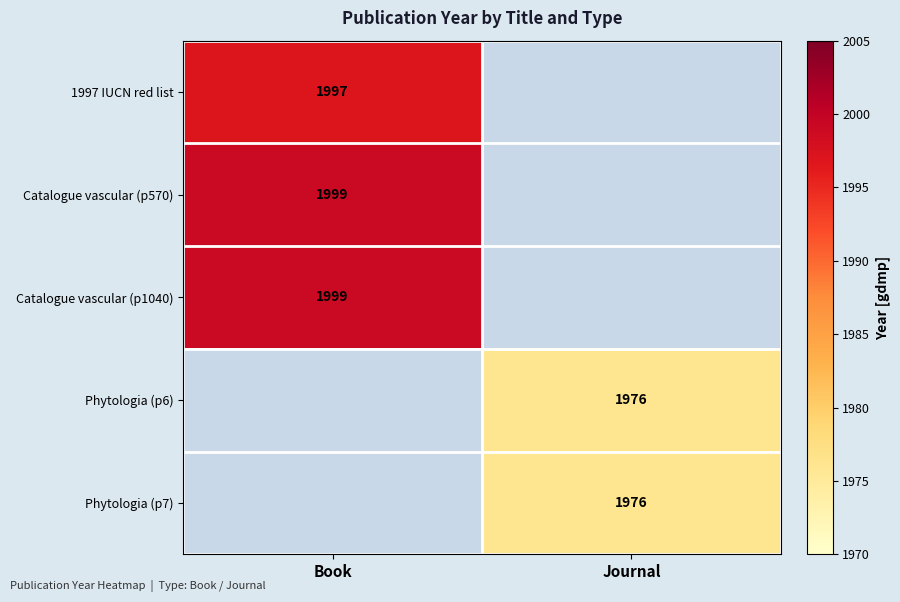

Which category has the highest value across all series?

Book